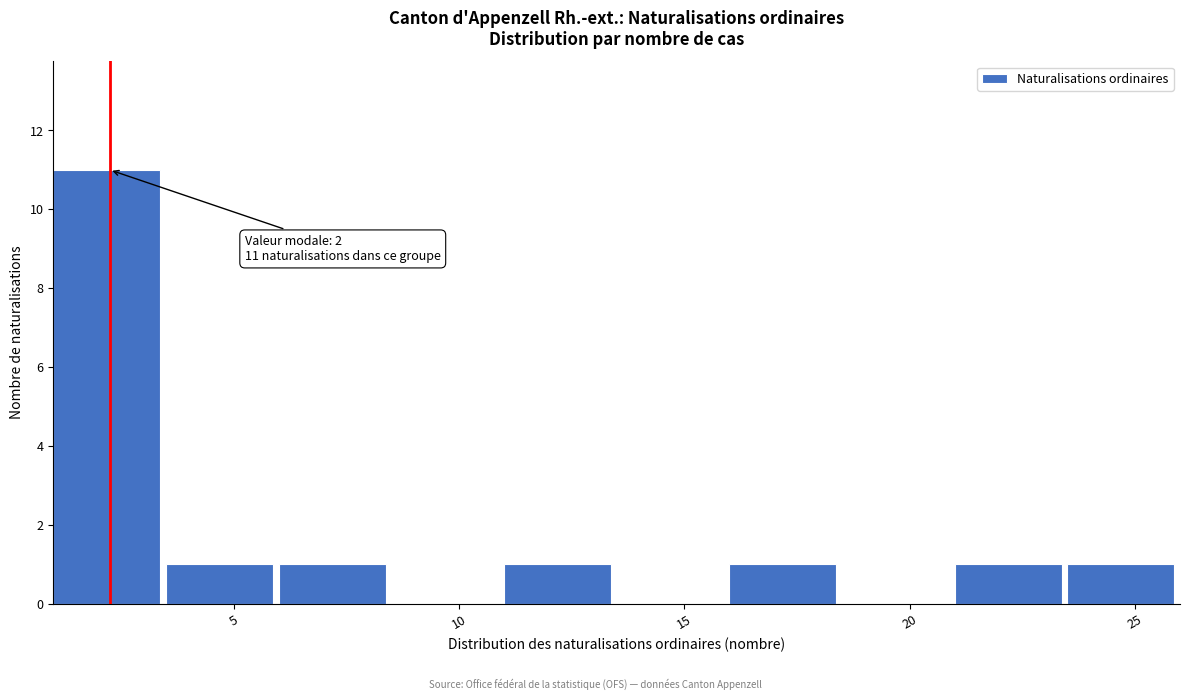

Over which range of the x-axis is the bar tallest?

1.0 to 3.5